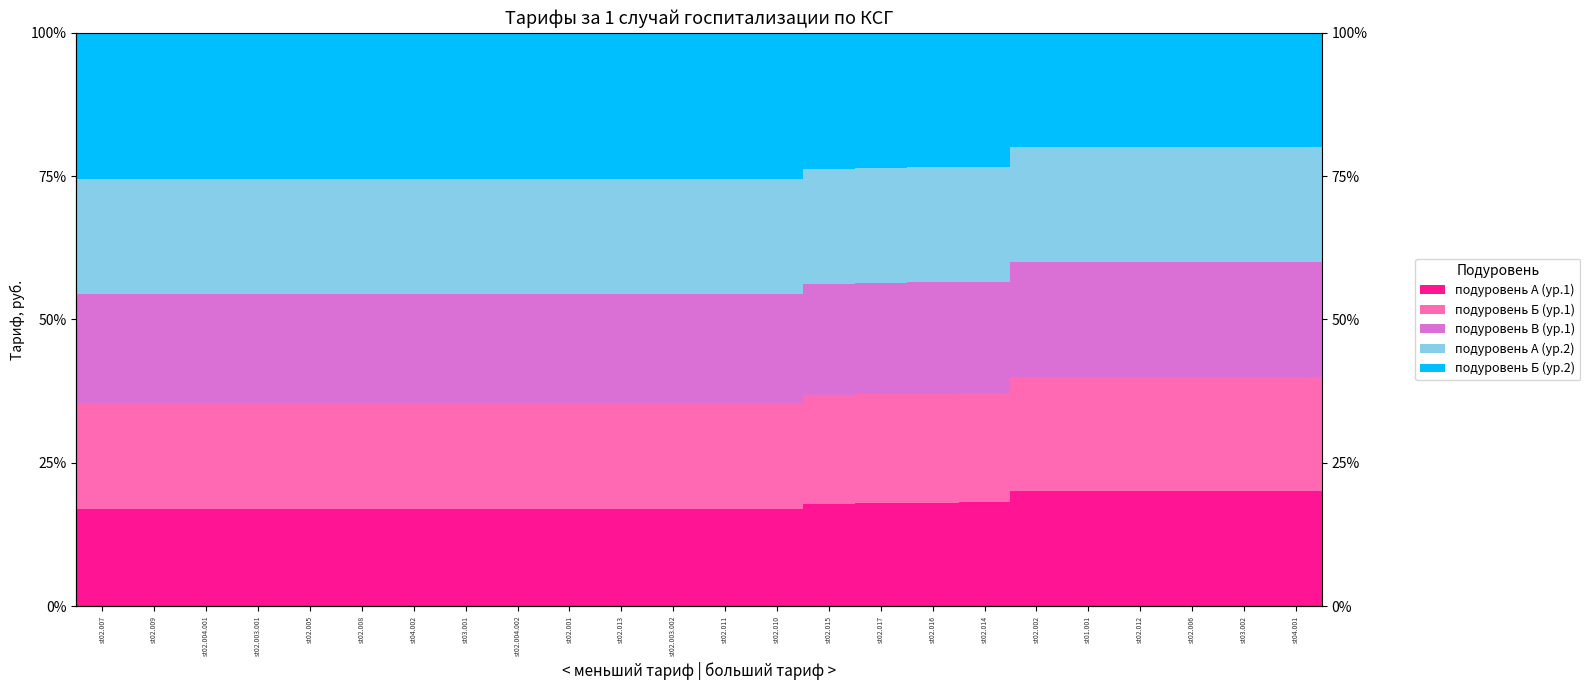

Is the value of подуровень Б (ур.2) at st02.003.002 greater than the value of подуровень А (ур.2) at st02.004.002?

Yes